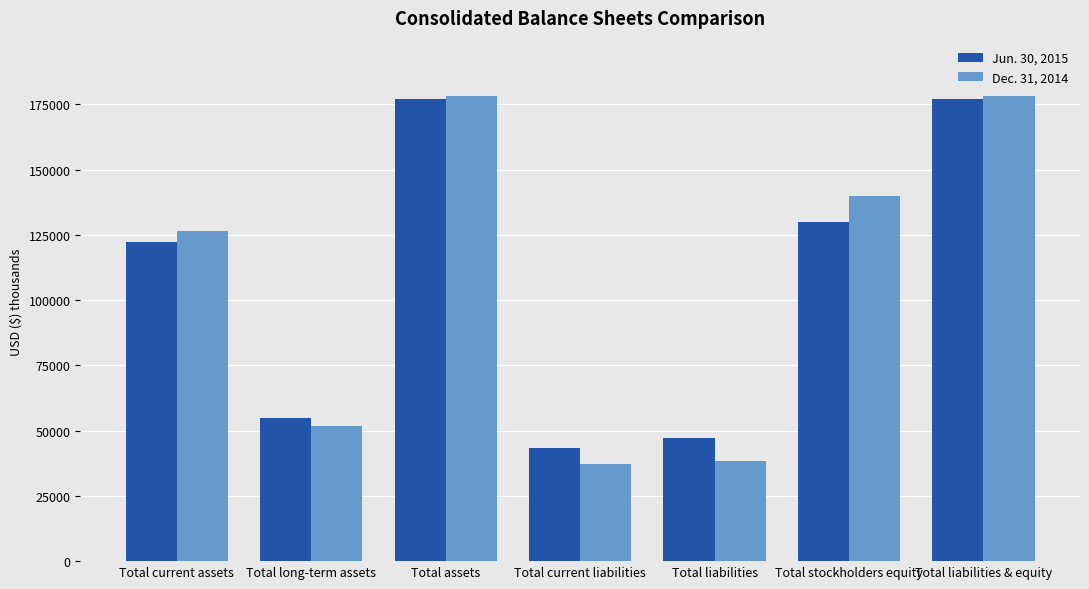

What is the total value across all series at Total current liabilities?

80476